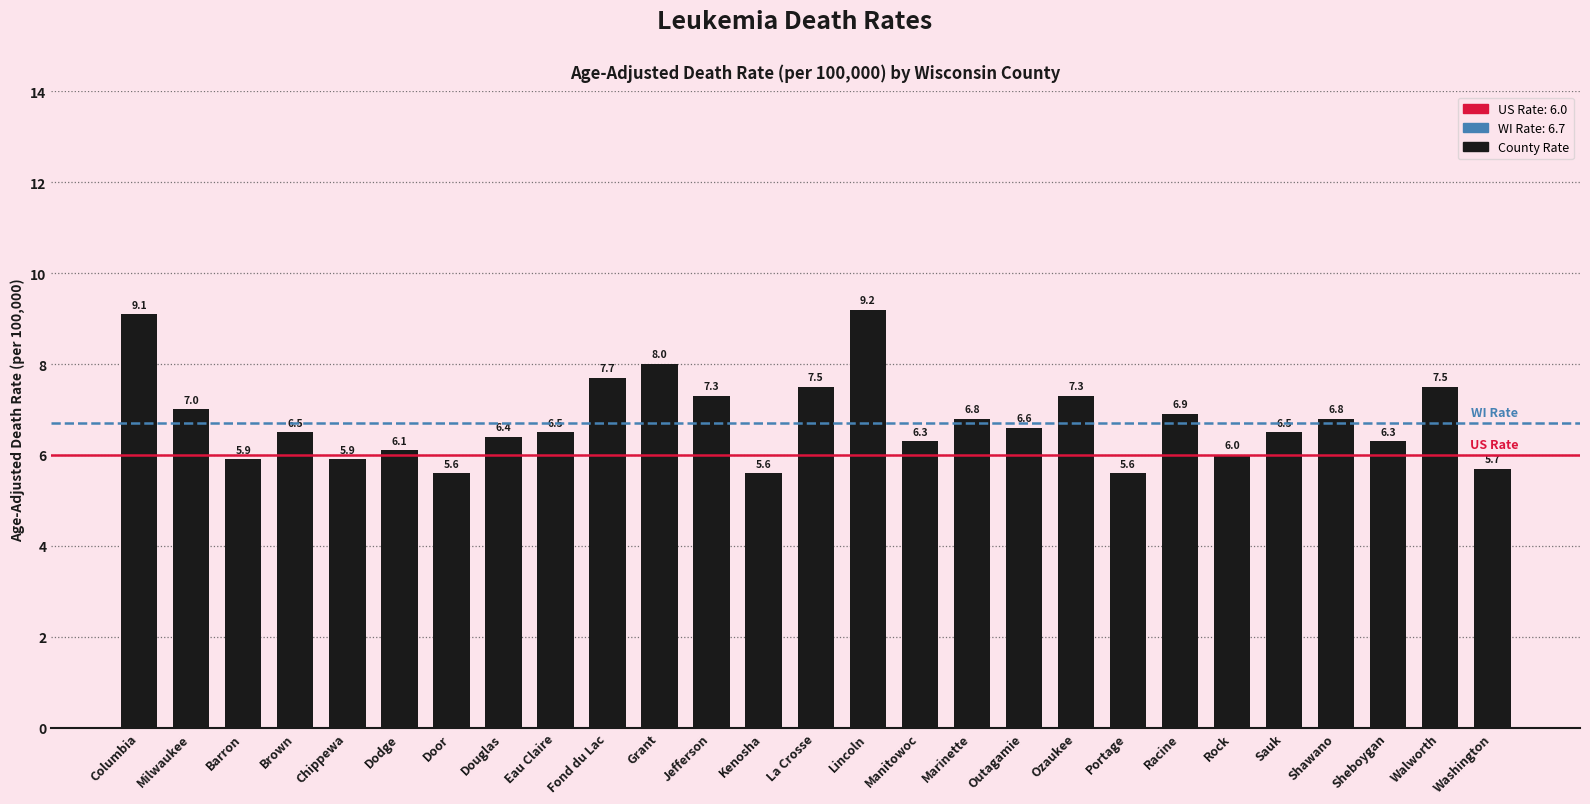

Is it true that the value at Marinette is 6.8?

True